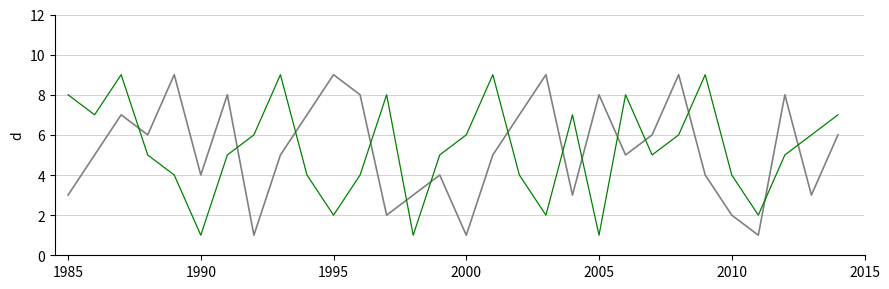

What is the greatest value displayed?

9